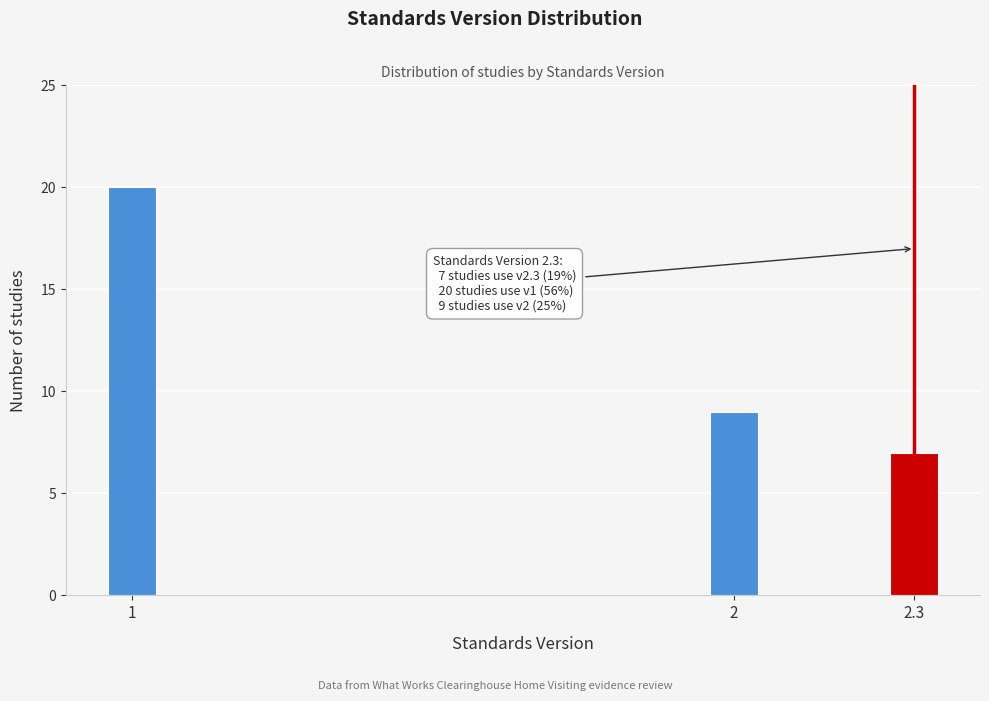

Reading right to left, extract all data points from this chart.

7	9	20